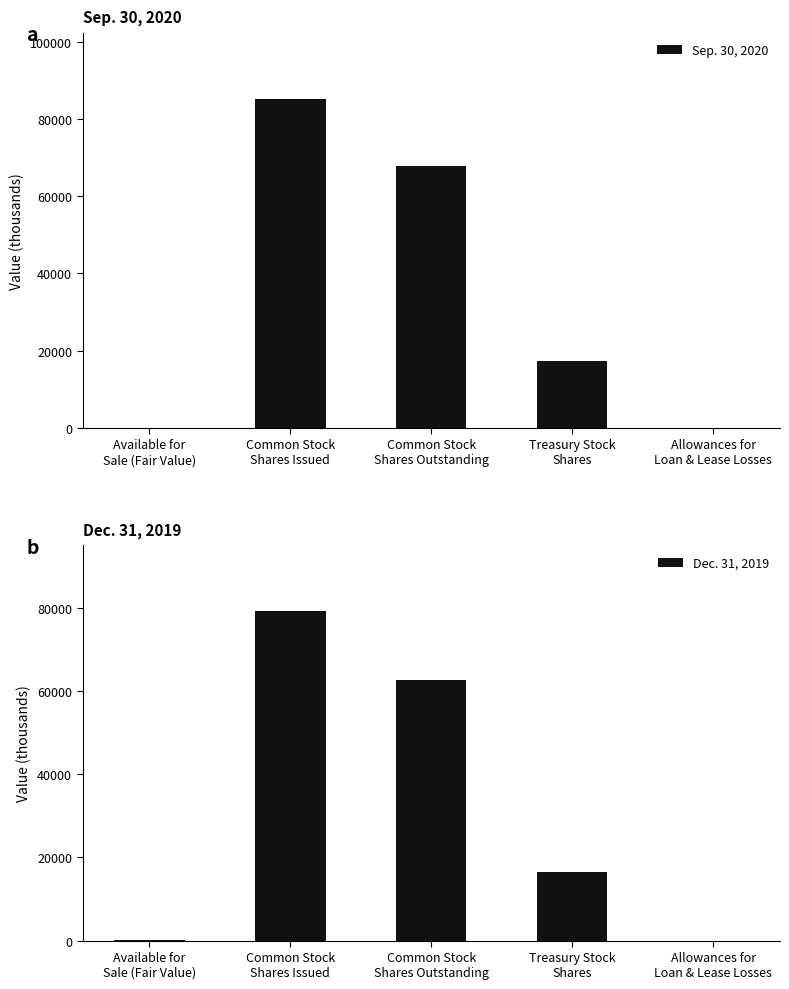

What is the average value of the Dec. 31, 2019 series?

31664.5